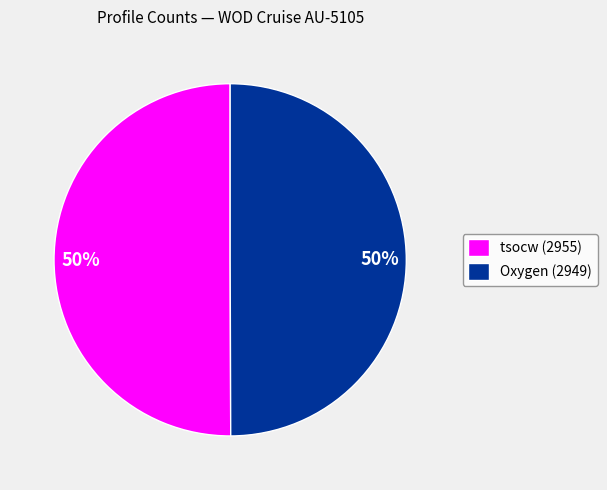

What is the ratio of the value at tsocw (2955) to the value at Oxygen (2949)?

1.0